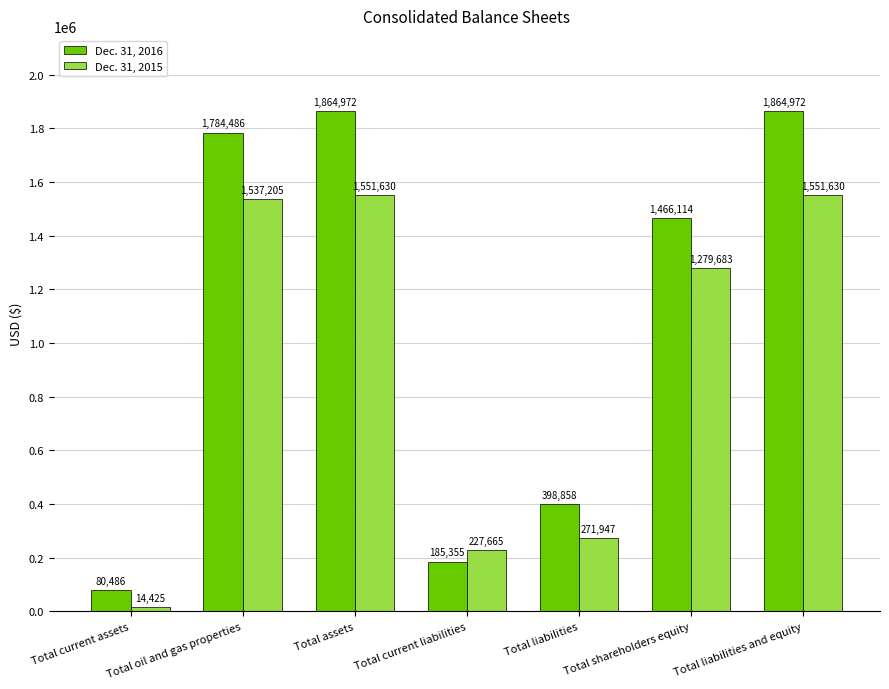

How many groups of bars are there?

7